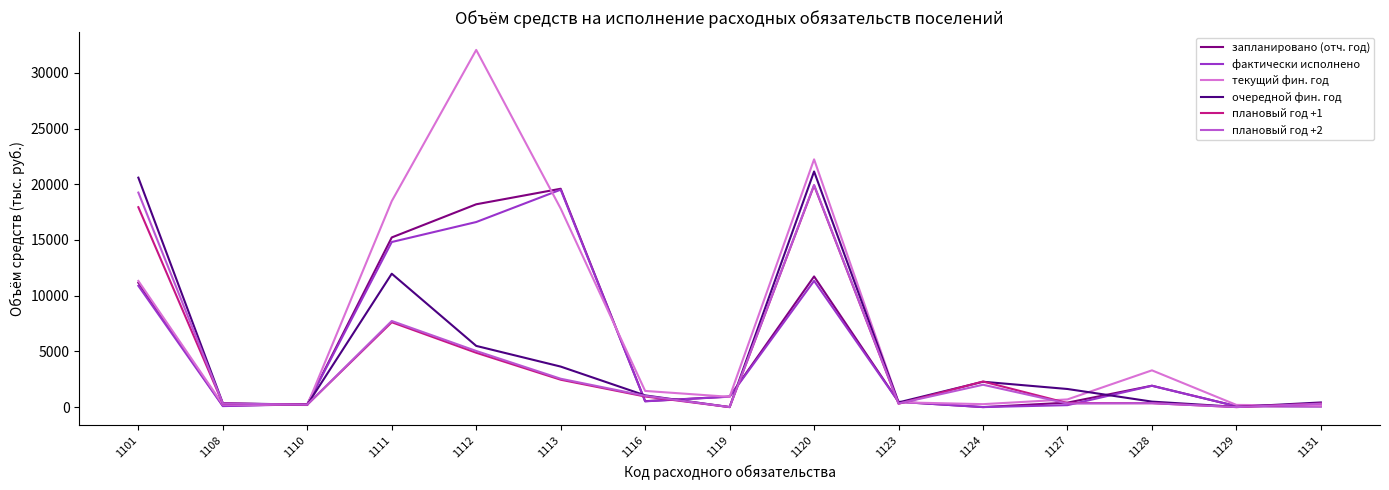

Which series has the largest range (max minus min)?

текущий фин. год